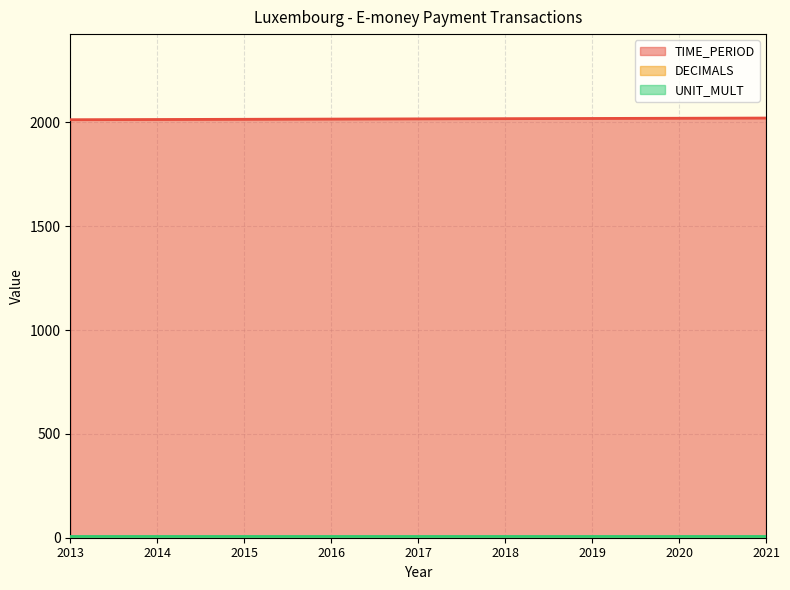

True or false: DECIMALS has a value of 2 at 2013.

False